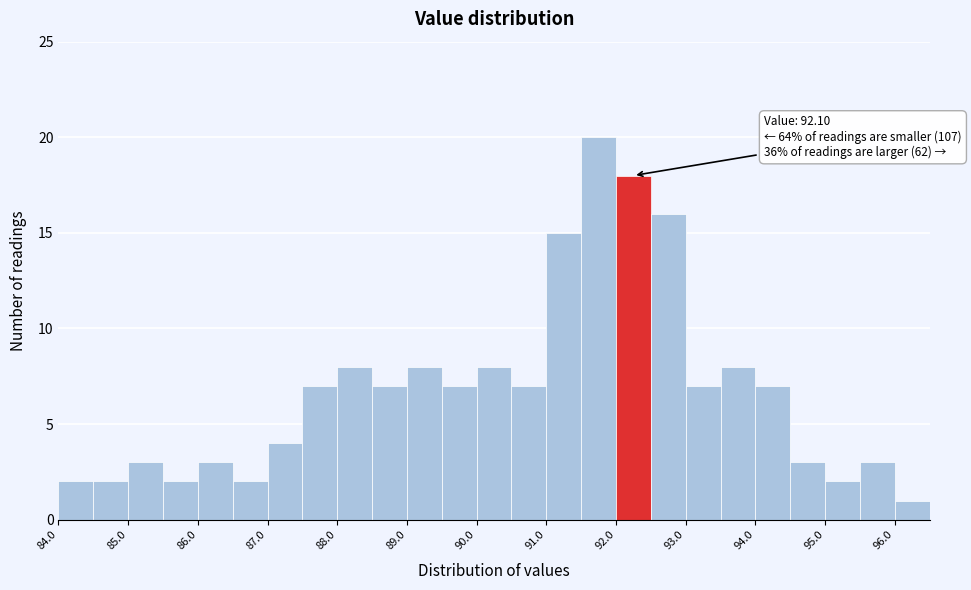

Which range on the x-axis has the tallest bar?

91.5 to 92.0